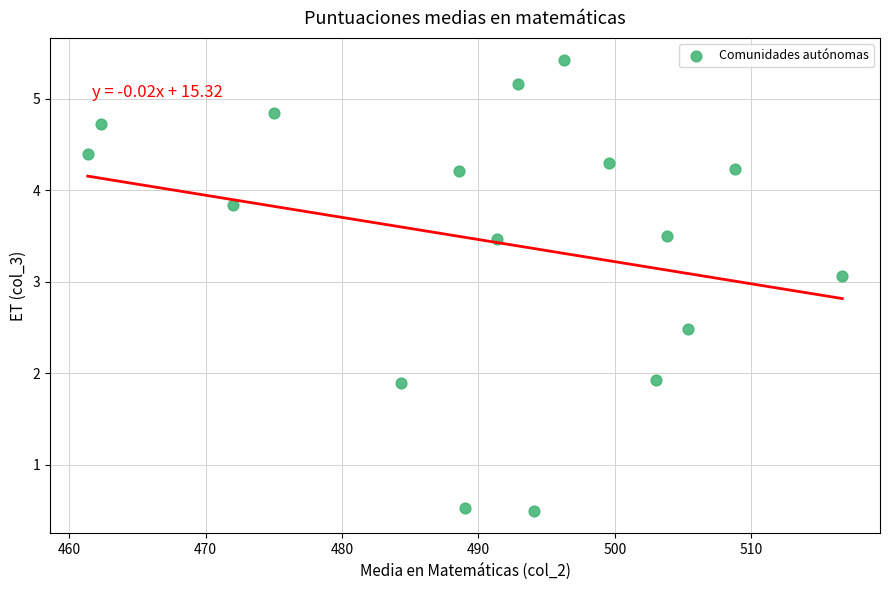

What is the range of Y values (max minus min)?

4.9